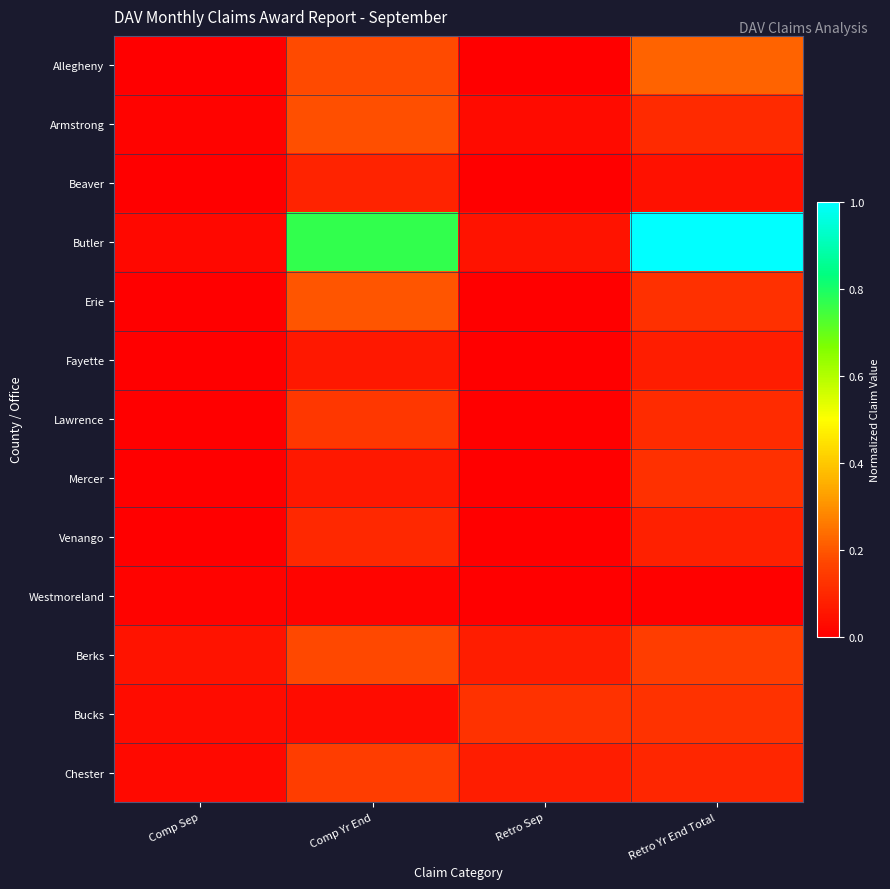

Reading right to left, what are all the values shown in this chart?

Allegheny: Retro Yr End Total=0.2	Retro Sep=0.0	Comp Yr End=0.2	Comp Sep=0.0
Armstrong: Retro Yr End Total=0.1	Retro Sep=0.0	Comp Yr End=0.2	Comp Sep=0.0
Beaver: Retro Yr End Total=0.0	Retro Sep=0.0	Comp Yr End=0.1	Comp Sep=0.0
Butler: Retro Yr End Total=1.0	Retro Sep=0.0	Comp Yr End=0.8	Comp Sep=0.0
Erie: Retro Yr End Total=0.1	Retro Sep=0.0	Comp Yr End=0.2	Comp Sep=0.0
Fayette: Retro Yr End Total=0.1	Retro Sep=0.0	Comp Yr End=0.1	Comp Sep=0.0
Lawrence: Retro Yr End Total=0.1	Retro Sep=0.0	Comp Yr End=0.1	Comp Sep=0.0
Mercer: Retro Yr End Total=0.1	Retro Sep=0.0	Comp Yr End=0.1	Comp Sep=0.0
Venango: Retro Yr End Total=0.1	Retro Sep=0.0	Comp Yr End=0.1	Comp Sep=0.0
Westmoreland: Retro Yr End Total=0.0	Retro Sep=0.0	Comp Yr End=0.0	Comp Sep=0.0
Berks: Retro Yr End Total=0.1	Retro Sep=0.1	Comp Yr End=0.2	Comp Sep=0.0
Bucks: Retro Yr End Total=0.1	Retro Sep=0.1	Comp Yr End=0.0	Comp Sep=0.0
Chester: Retro Yr End Total=0.1	Retro Sep=0.1	Comp Yr End=0.2	Comp Sep=0.0